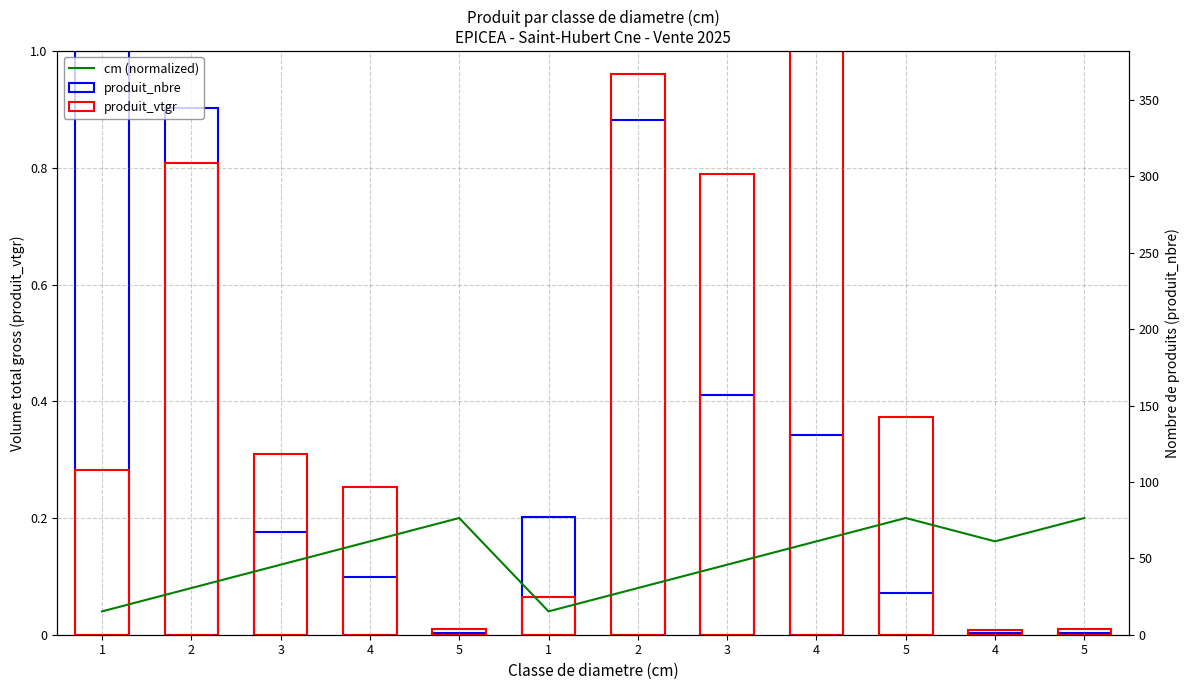

The chart shows a value of 0.1 at 3. True or false?

False